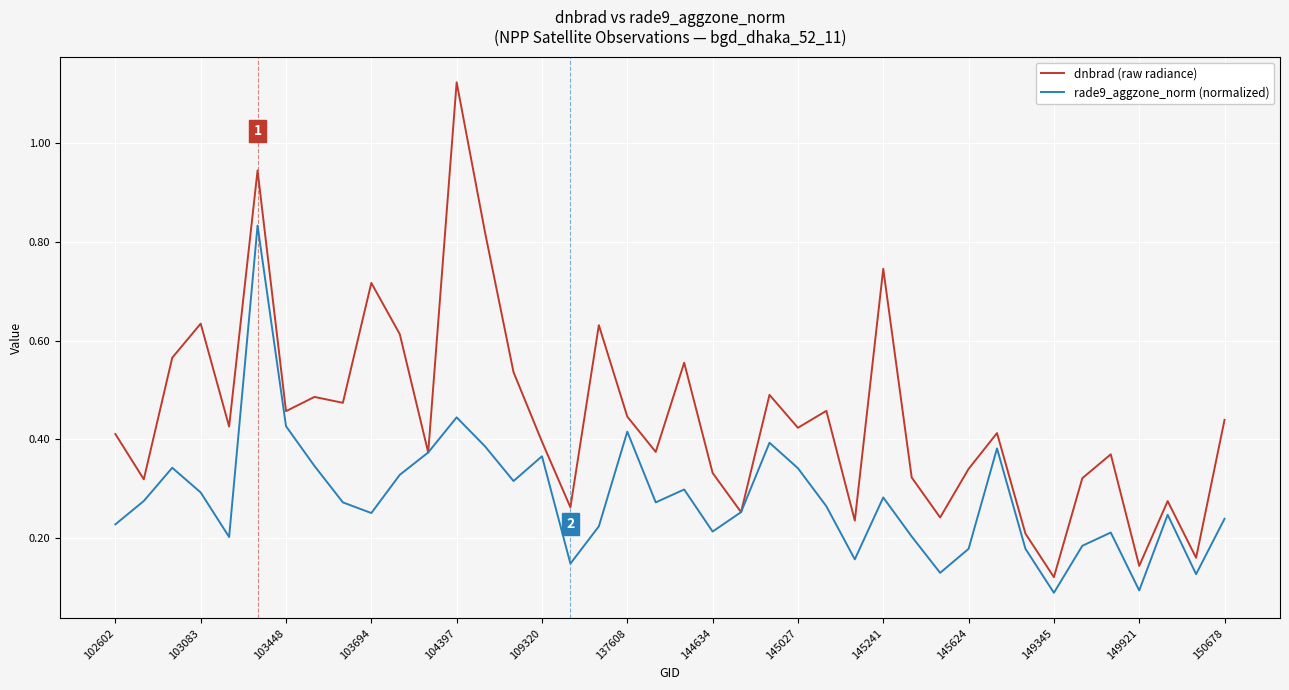

Which series has the largest total across all categories?

dnbrad (raw radiance)